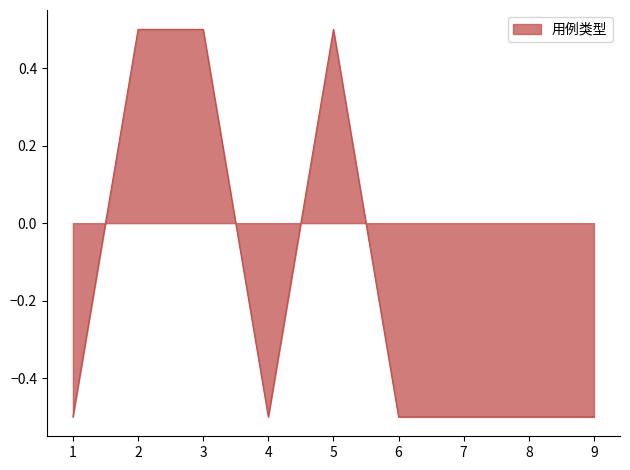

What is the smallest value displayed?

-0.5